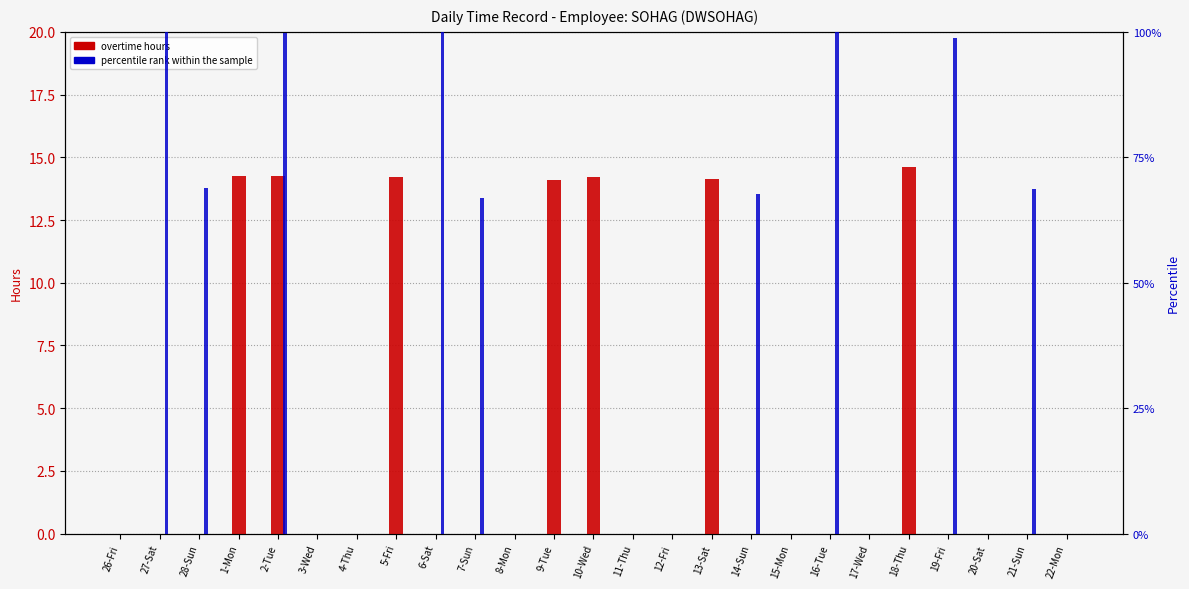

Rank the series at 5-Fri from lowest to highest value.

Percentile rank within the sample, Overtime Hours